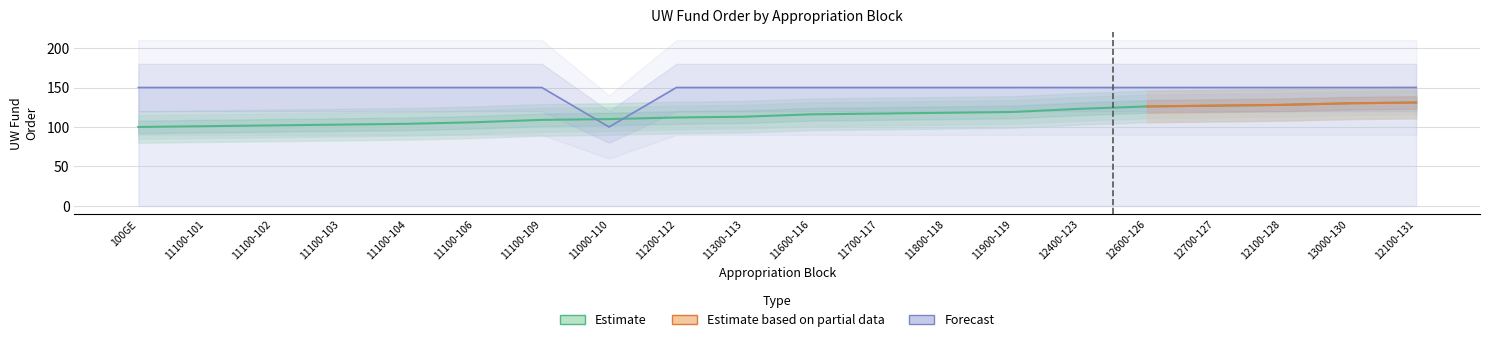

The value of UW Fund Order at 12400-123 is 123. True or false?

True